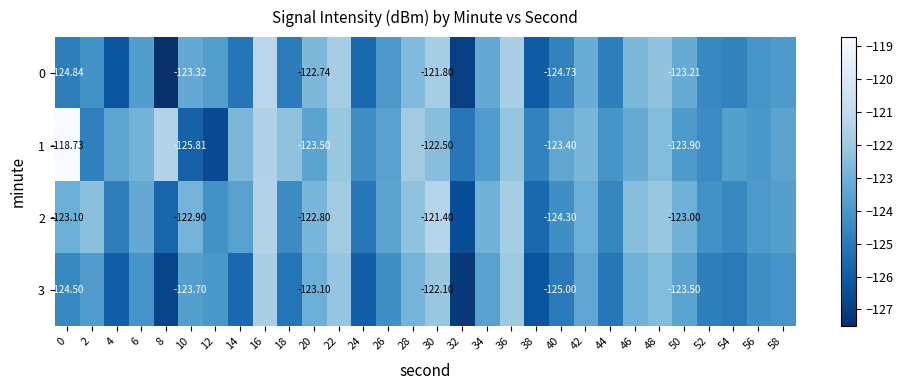

List the series in order of their peak value, lowest first.

3, 2, 0, 1